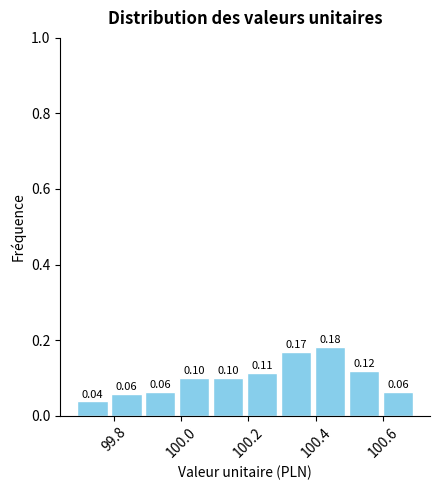

Reading left to right, transcribe this chart: for each bar, give the range it covers on the x-axis and its height. The bar edges are not printed on the chart, so give them approximately, as read against the axis.

99.7 to 99.8: 0.04
99.8 to 99.9: 0.06
99.9 to 100.0: 0.06
100.0 to 100.1: 0.10
100.1 to 100.2: 0.10
100.2 to 100.3: 0.11
100.3 to 100.4: 0.17
100.4 to 100.5: 0.18
100.5 to 100.6: 0.12
100.6 to 100.7: 0.06